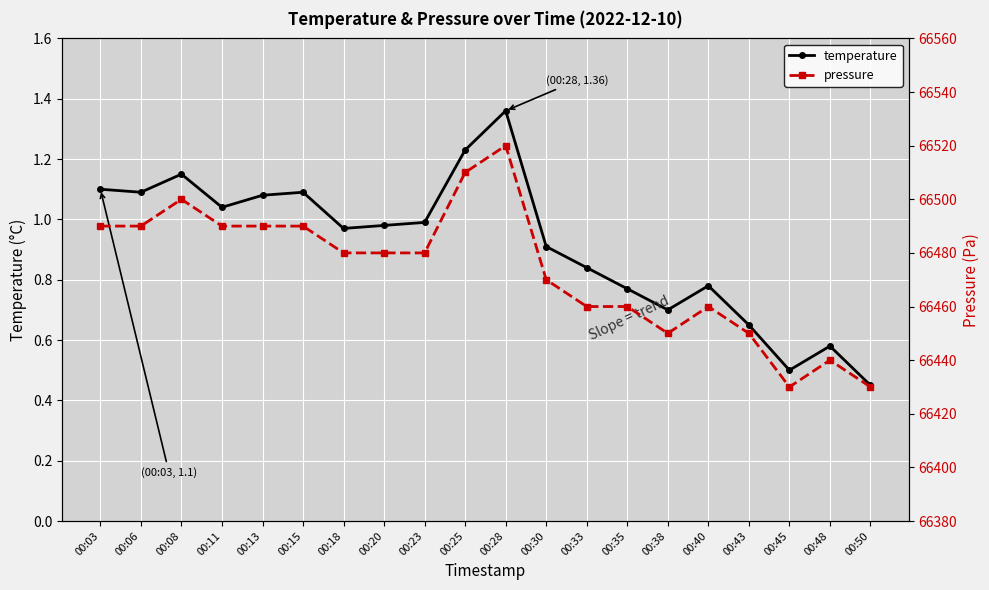

Which label corresponds to the largest value in the chart?

00:28